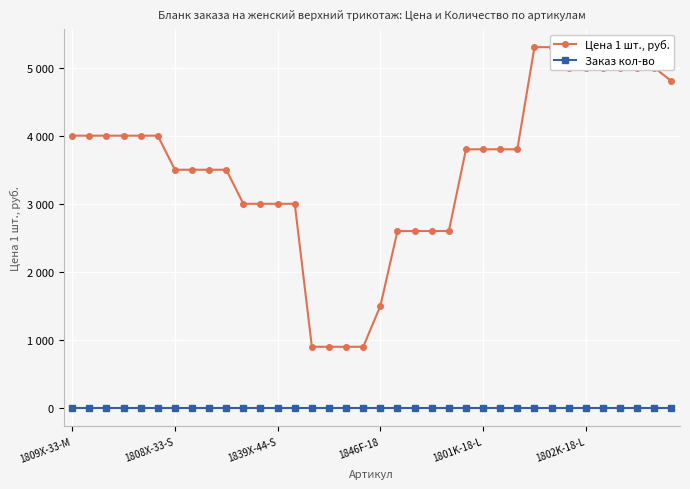

True or false: Цена 1 шт., руб. and Заказ кол-во cross at least once.

False